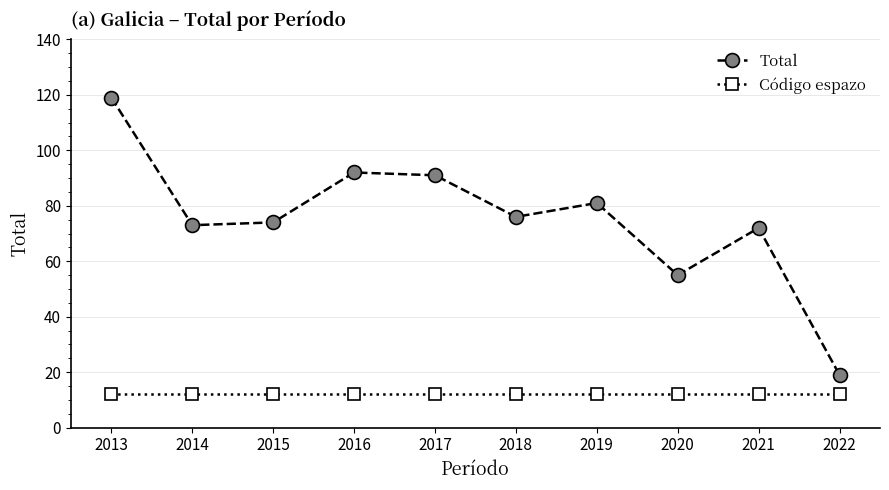

List the series in order of their overall mean, lowest first.

Código espazo, Total